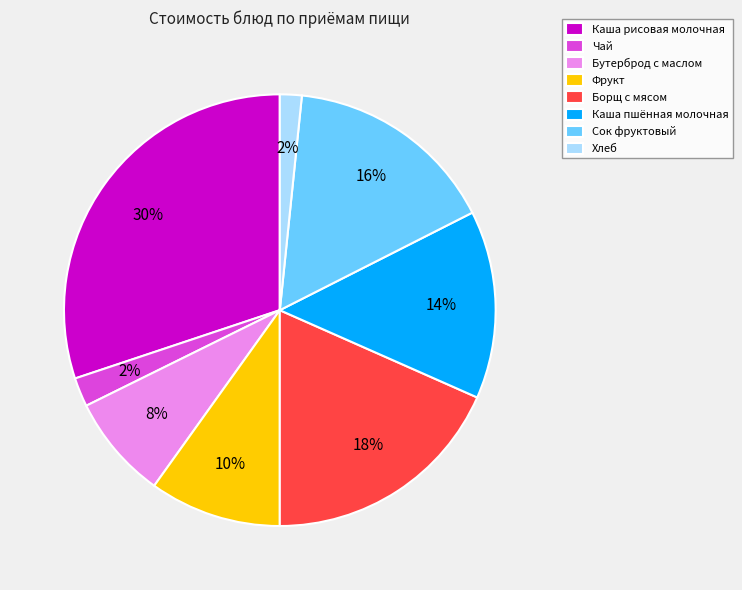

Which has a higher value, Борщ с мясом or Хлеб?

Борщ с мясом